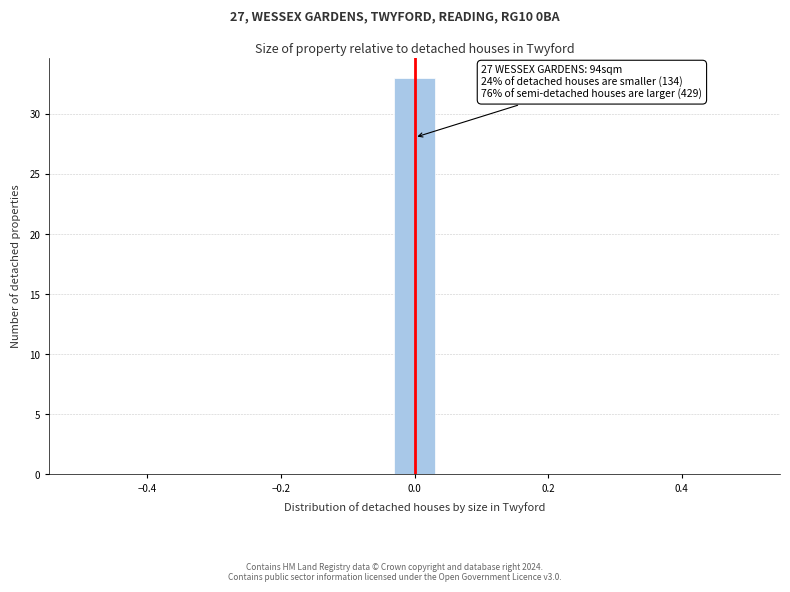

Around what value on the x-axis is the tallest bar? Give the approximate position of its centre, as read against the axis.

0.00